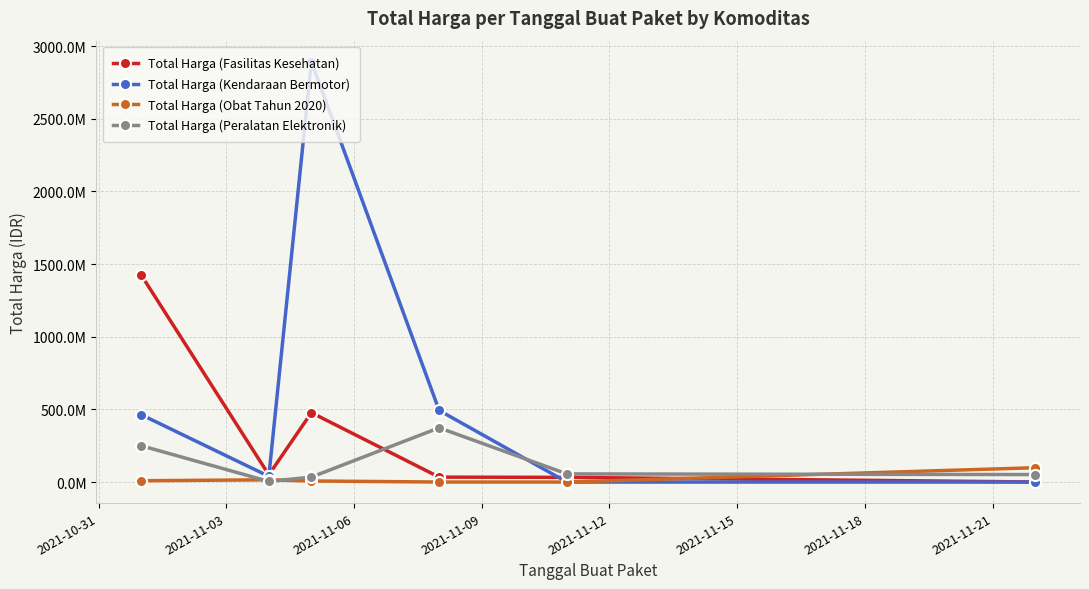

In Total Harga (Peralatan Elektronik), how many points are higher than both neighbors (excluding endpoints)?

1